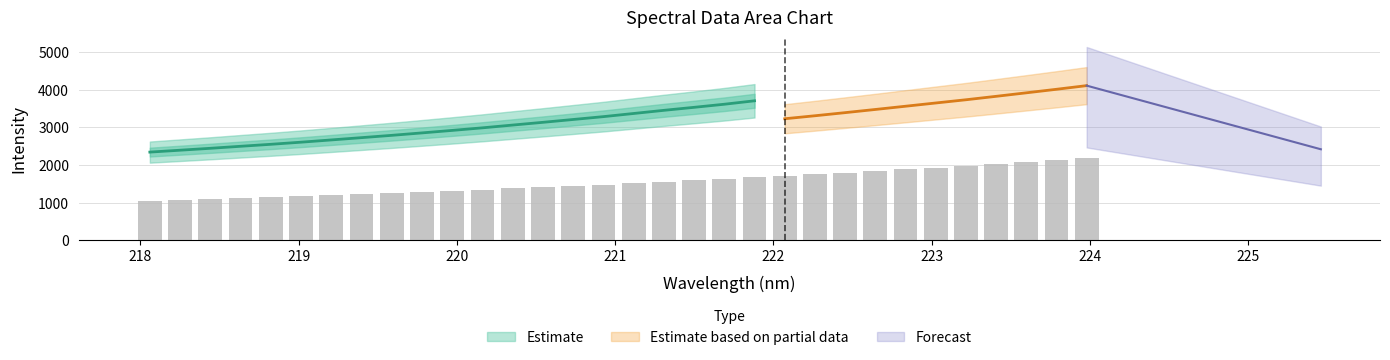

What is the value of the 12th bar from the left?

1343.8